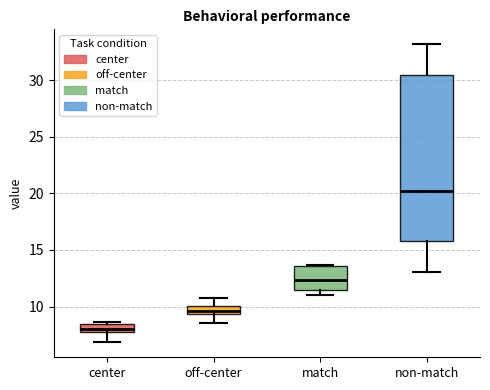

Where does the lower whisker of the box for non-match end on the y-axis? The values are not printed on the chart, so give them approximately, as read against the axis.

13.0